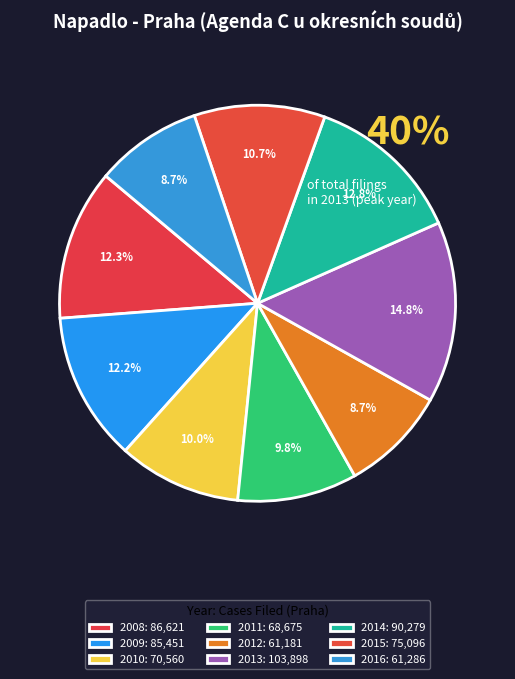

To the nearest percent, what is the average slice percentage?

11%